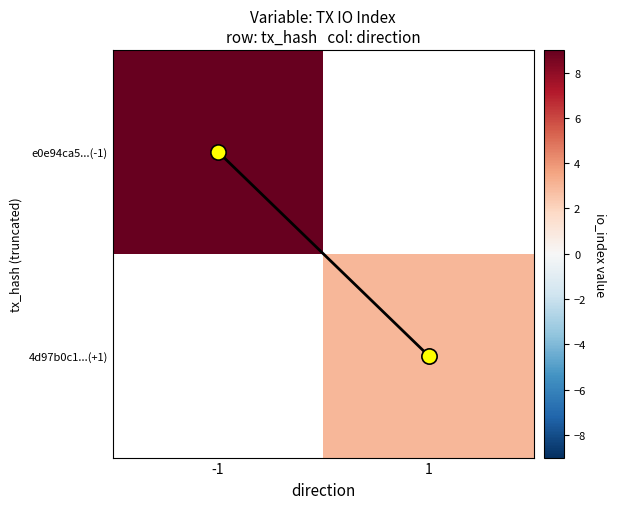

Is the value of 4d97b0c1...(+1) at 1 greater than the value of e0e94ca5...(-1) at -1?

No